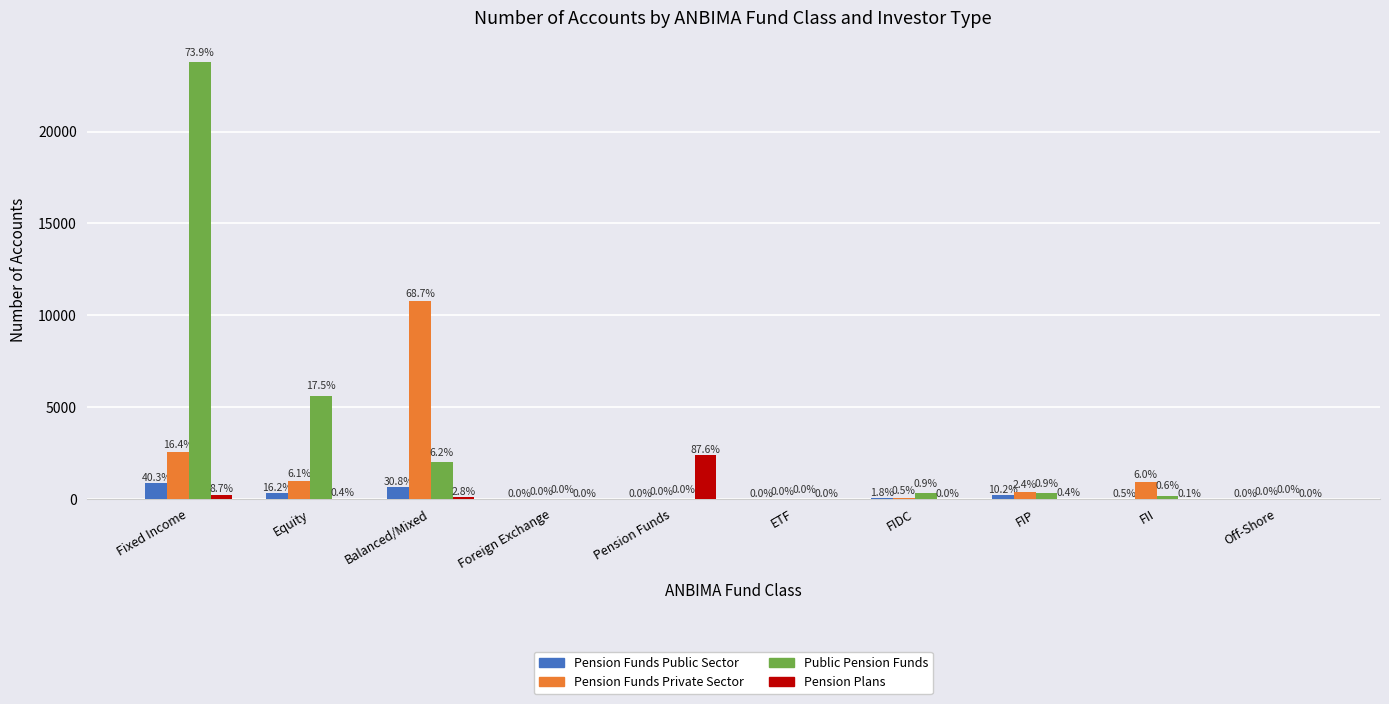

Which series has the largest range (max minus min)?

Public Pension Funds